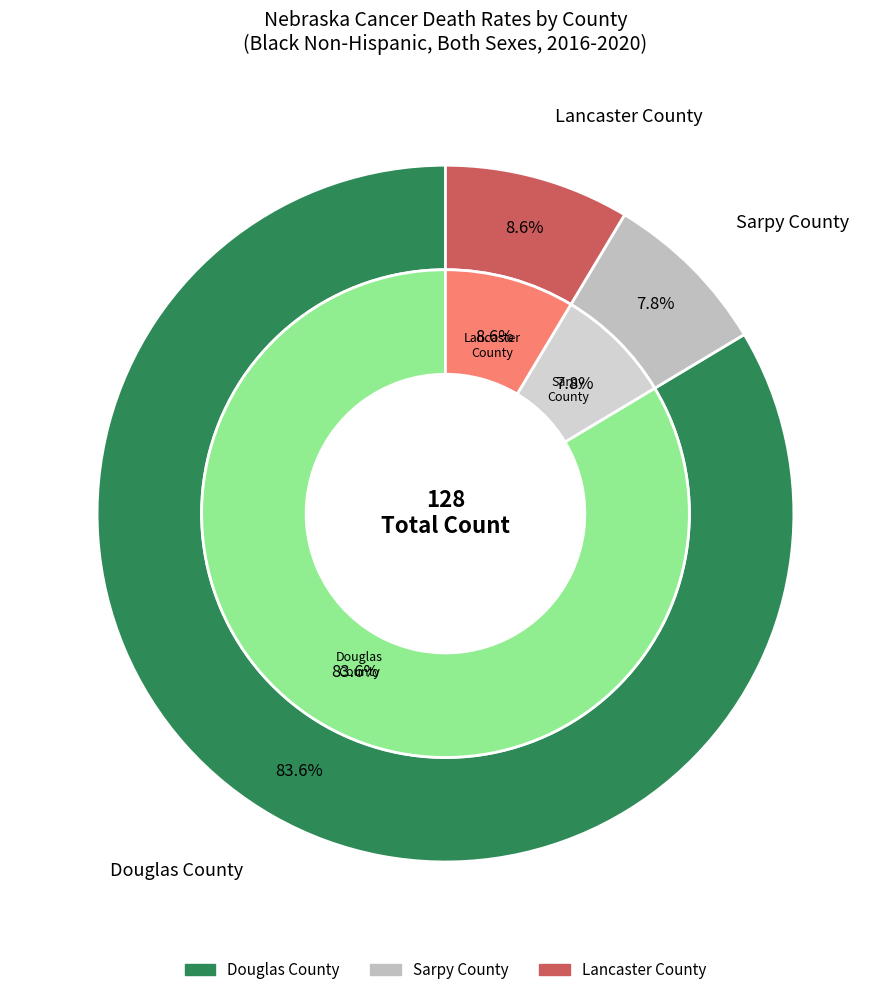

Combined, what portion of the pie is Lancaster County and Douglas County?

92.2%